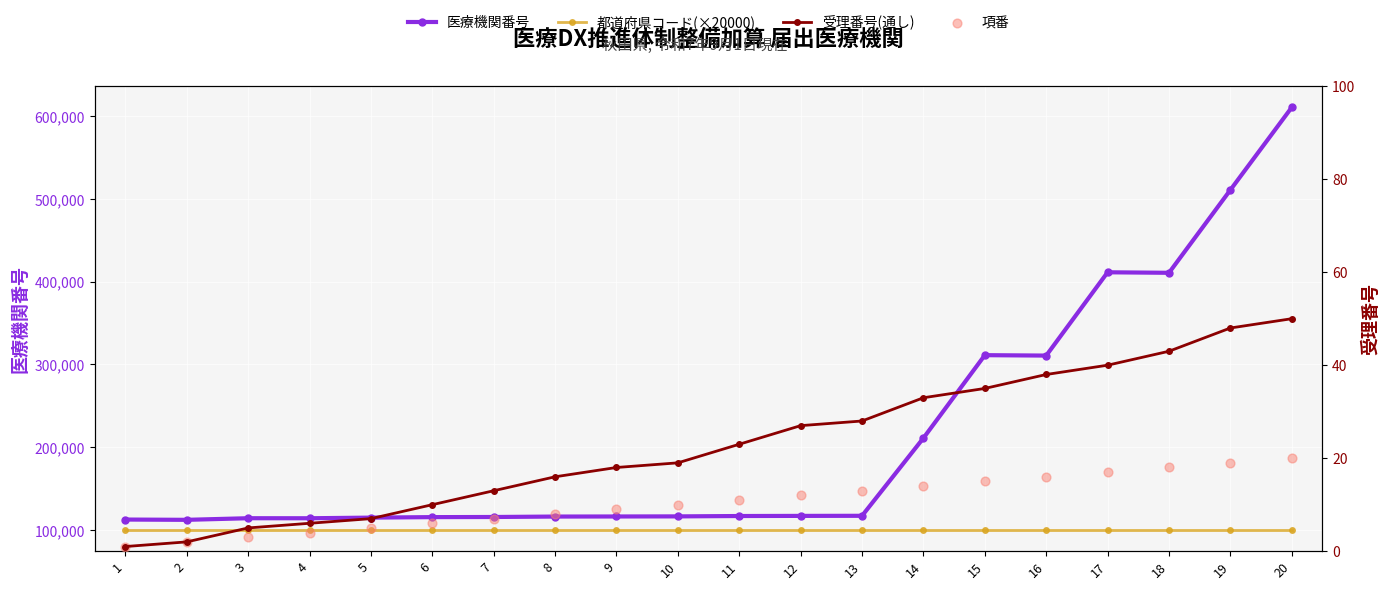

Which series contains the lowest Y value?

受理番号(通し)